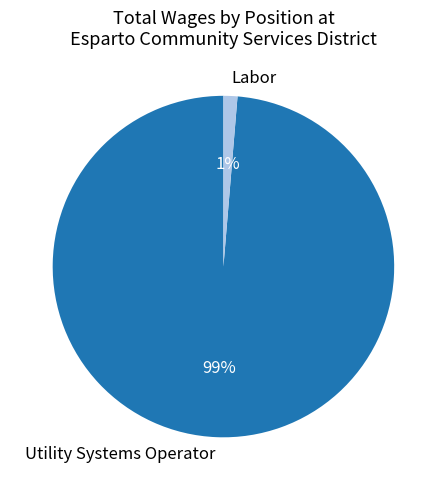

To the nearest percent, what percentage of the pie is Labor?

1%